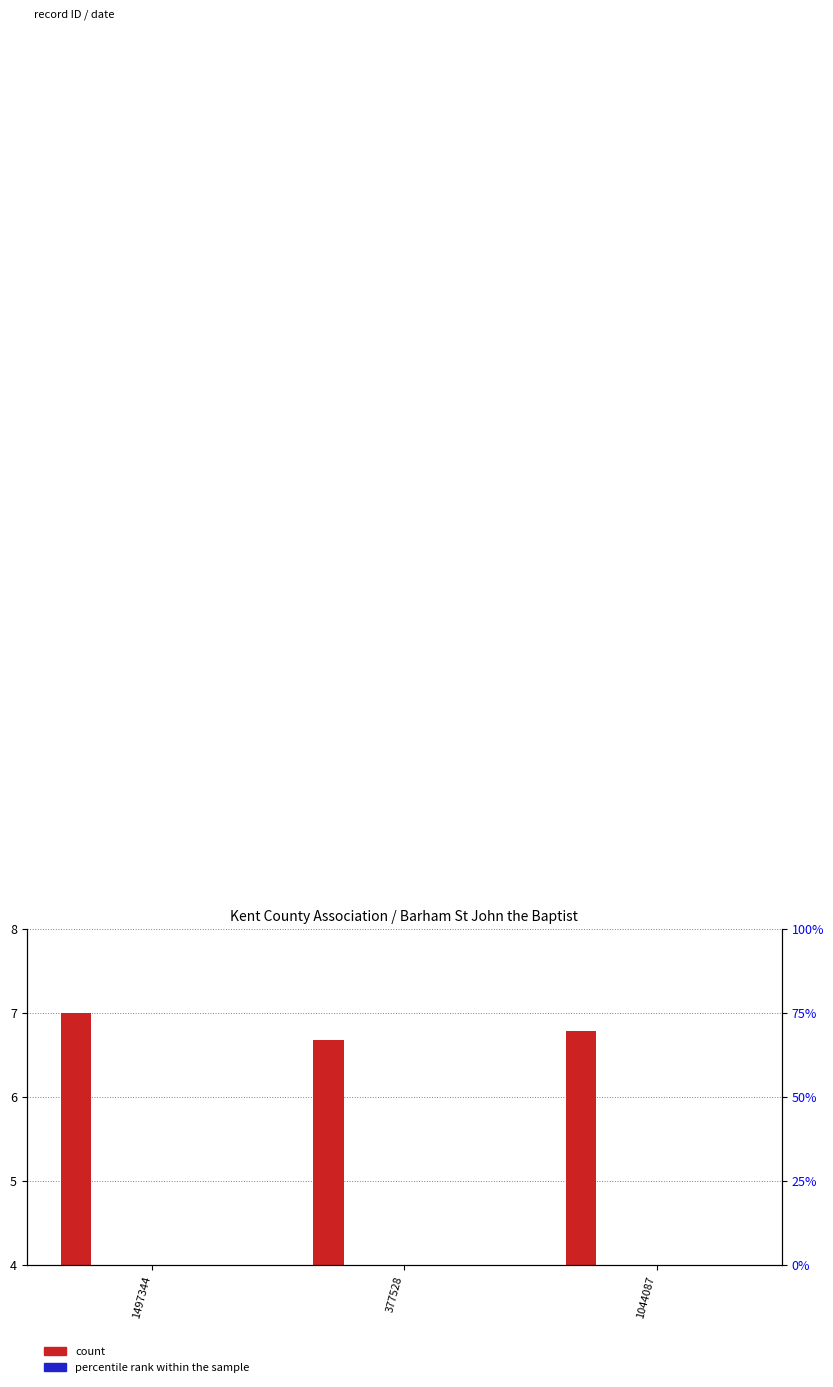

What is the difference between the col_9 (changes) values at 1497344 and 1044087?

0.2